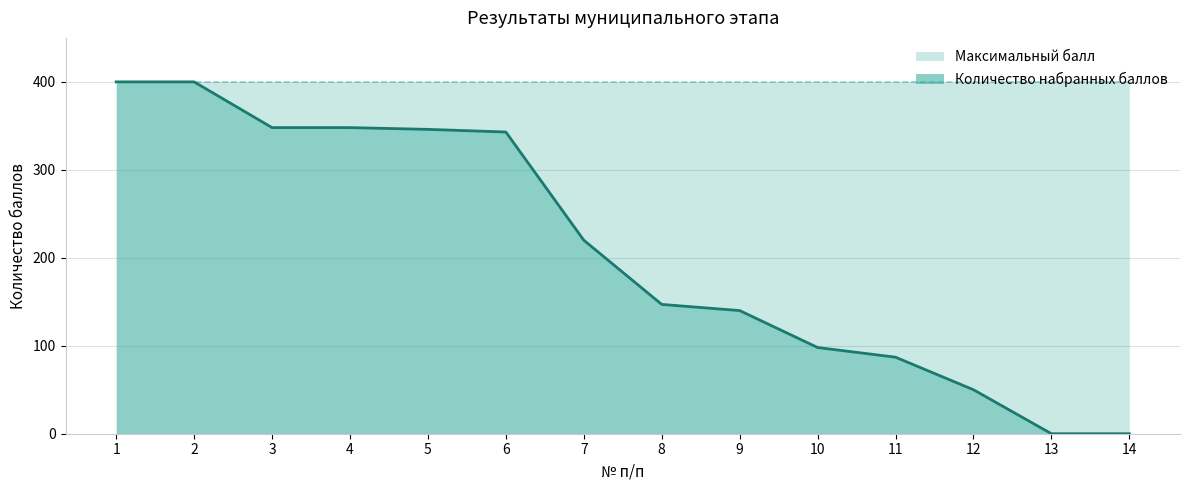

Is it true that the value at 14 is 0?

True